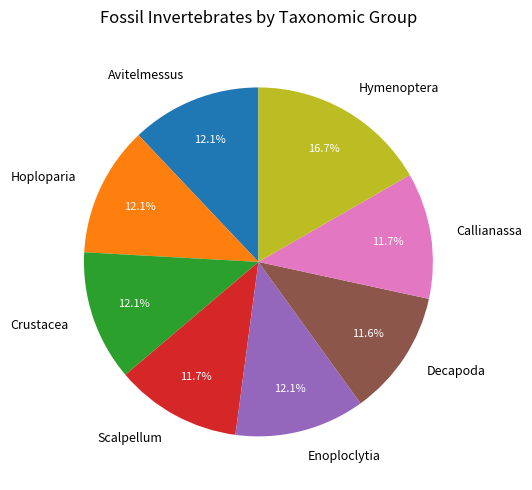

What percentage is NOT represented by Crustacea?

87.9%